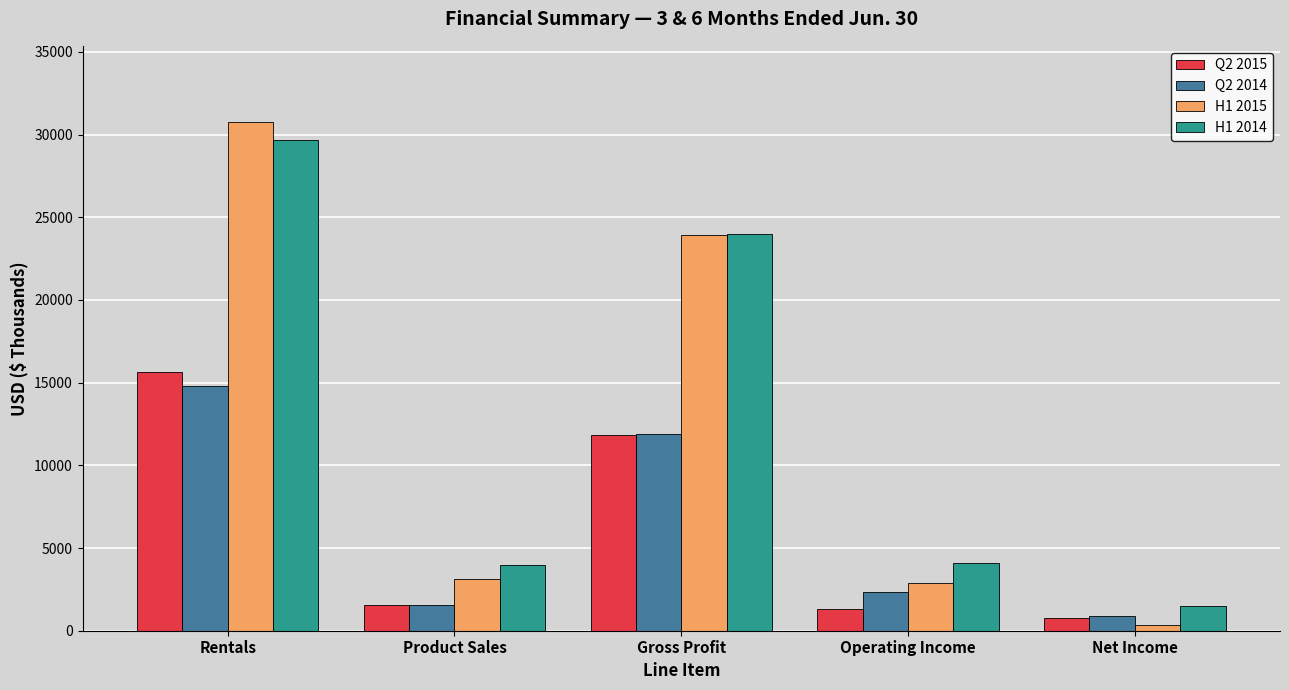

Which series has the widest spread of values?

H1 2015